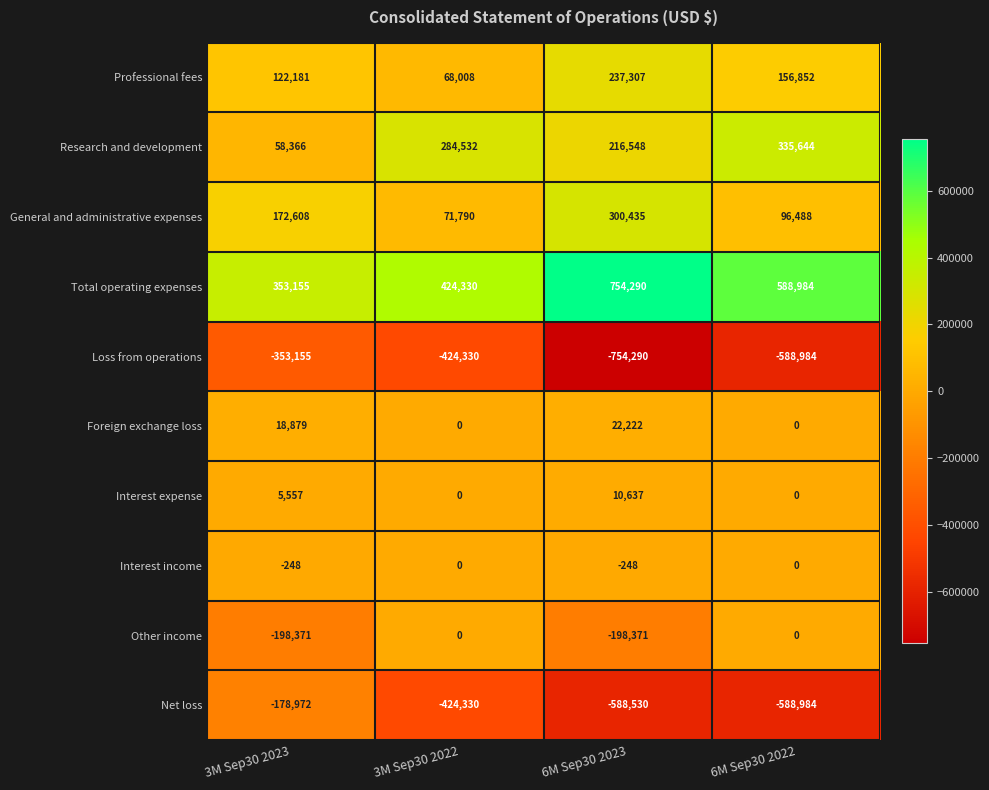

Which series has the largest total across all categories?

Total operating expenses